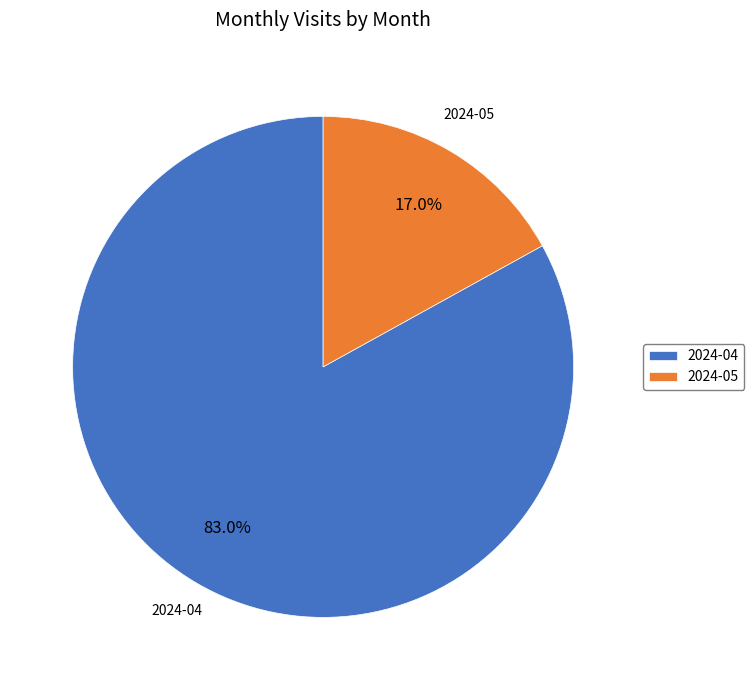

Which has a higher value, 2024-04 or 2024-05?

2024-04